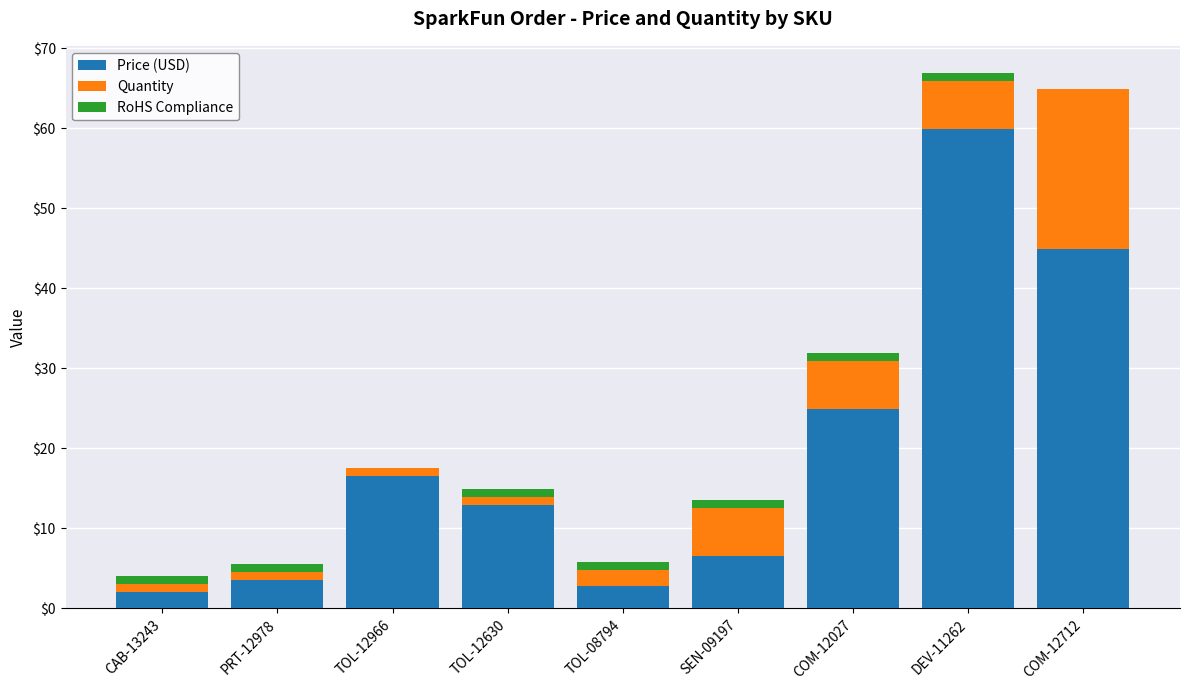

Which category has the highest value in the Price (USD) series?

DEV-11262